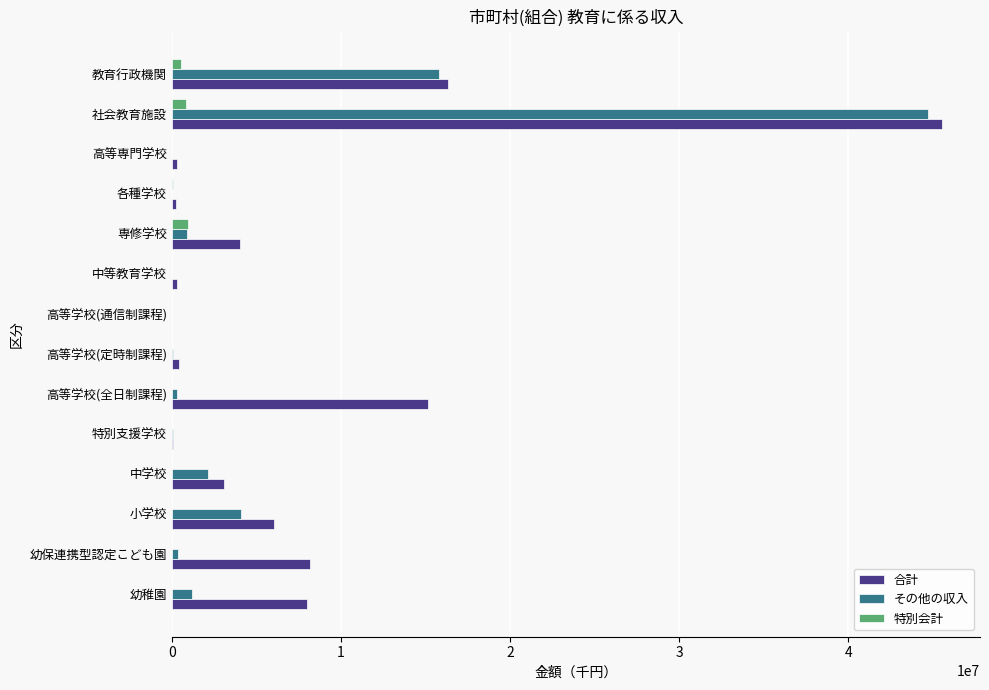

Where is その他の収入 nearest to the value 22339483?

教育行政機関